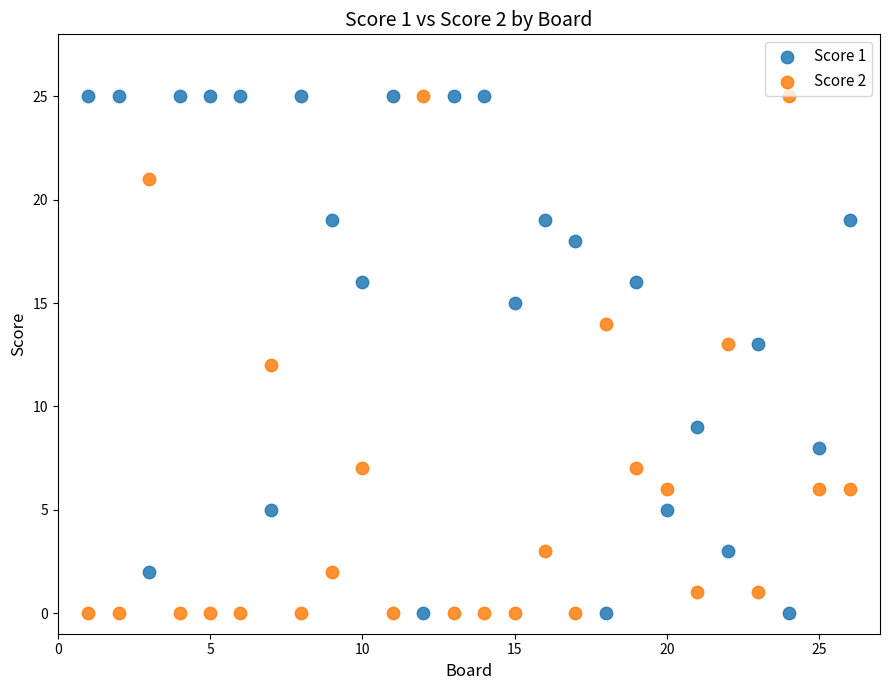

What is the X range (max minus min) for the scatter plot?

25